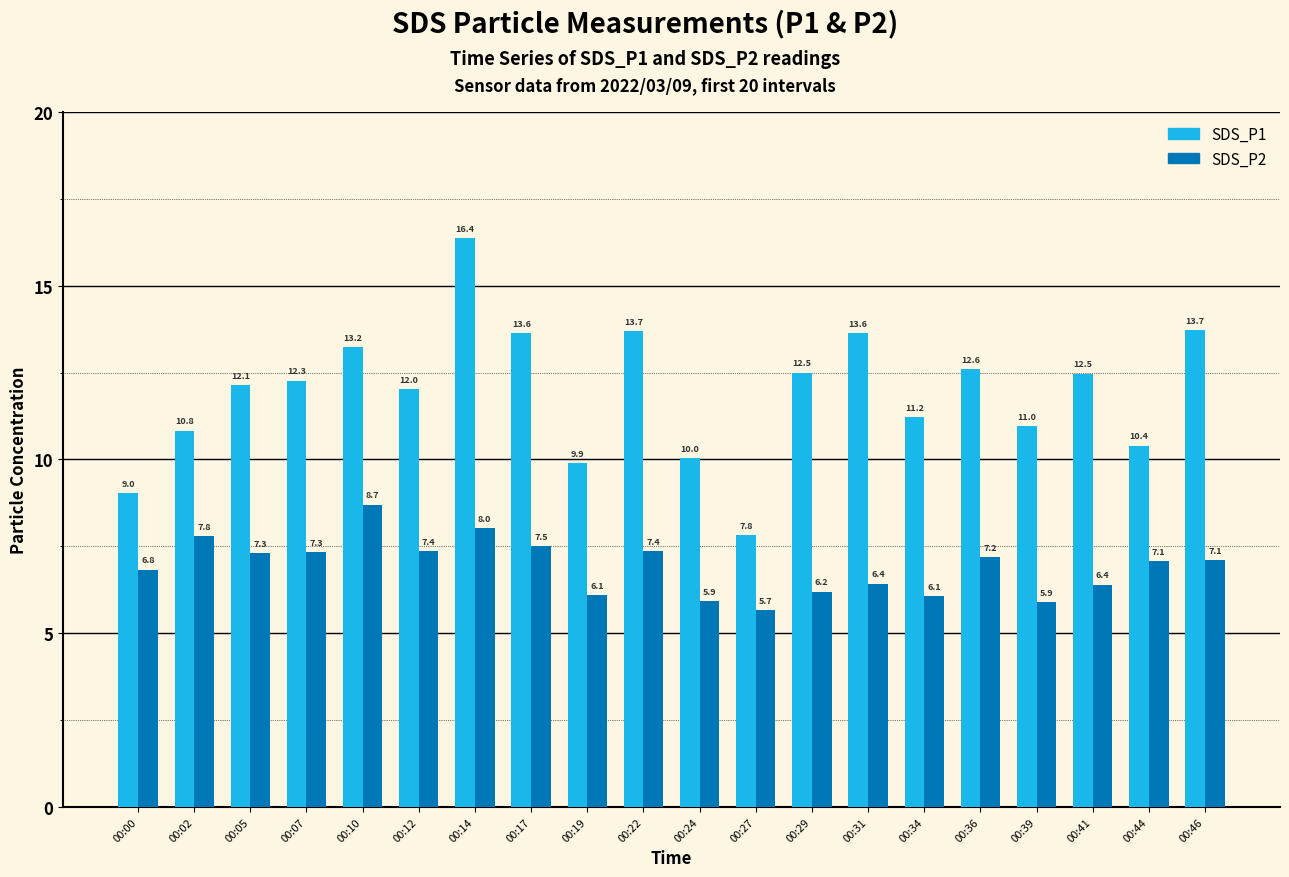

What are all the series names shown in the legend?

SDS_P1, SDS_P2